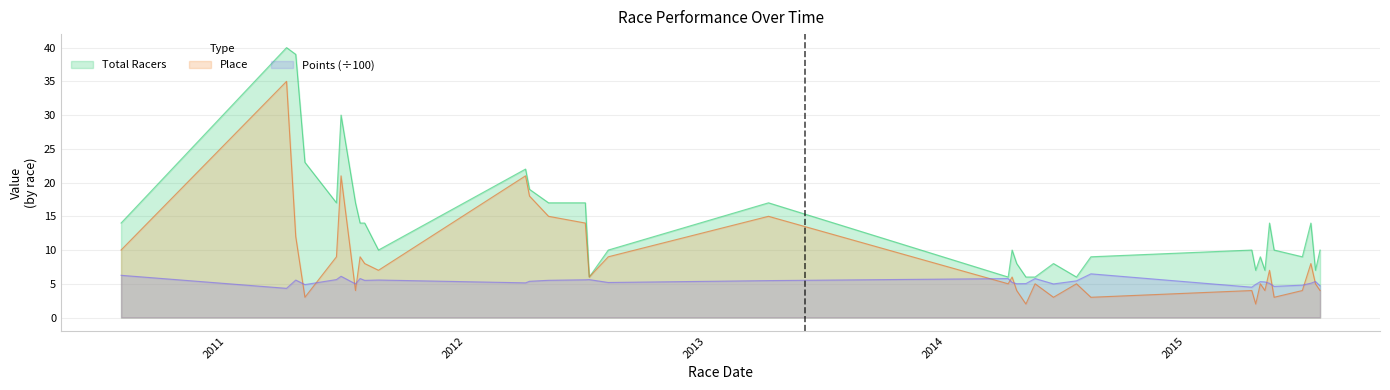

Does the chart display data point markers on the line(s)?

No